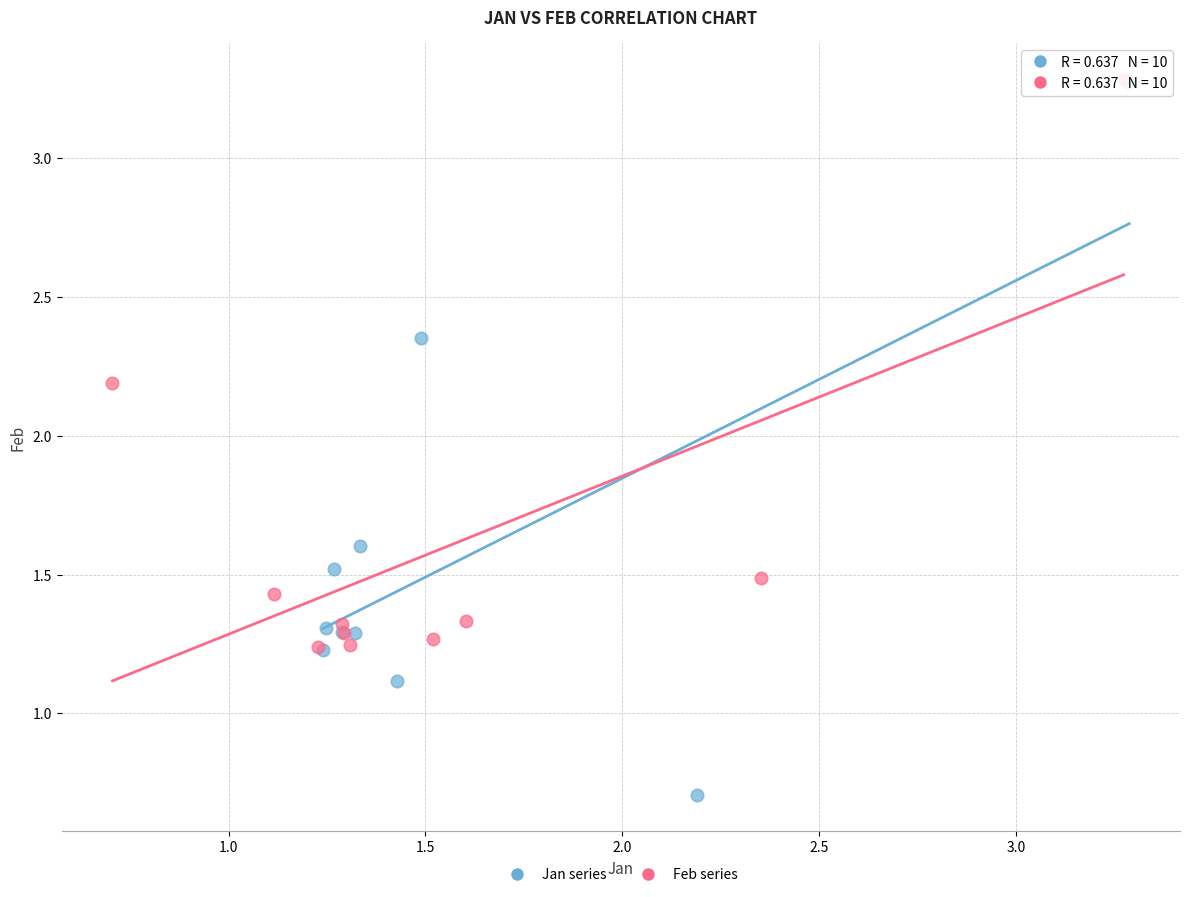

Which series has the largest Y range (max minus min)?

Jan series